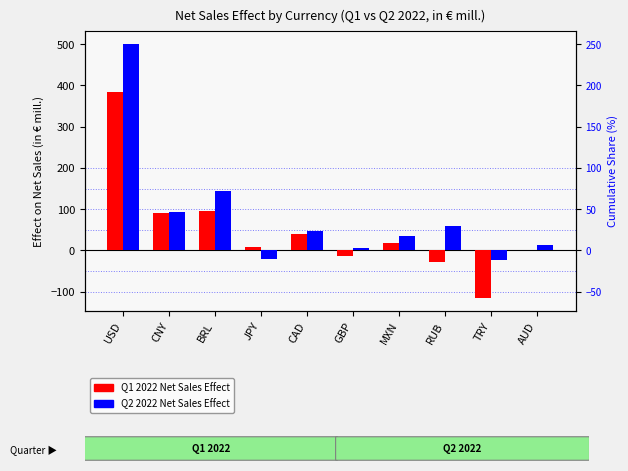

Rank the series by their average value, from lowest to highest.

Q1 2022 Net Sales Effect, Q2 2022 Net Sales Effect